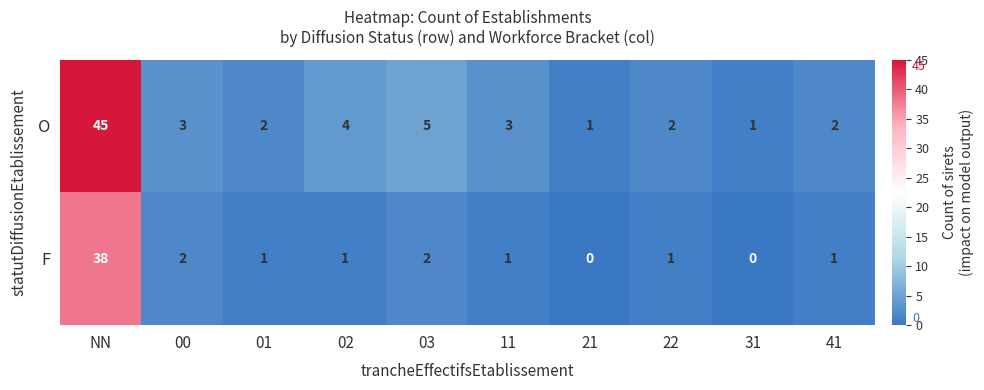

Is it true that O equals 4 at 11?

False